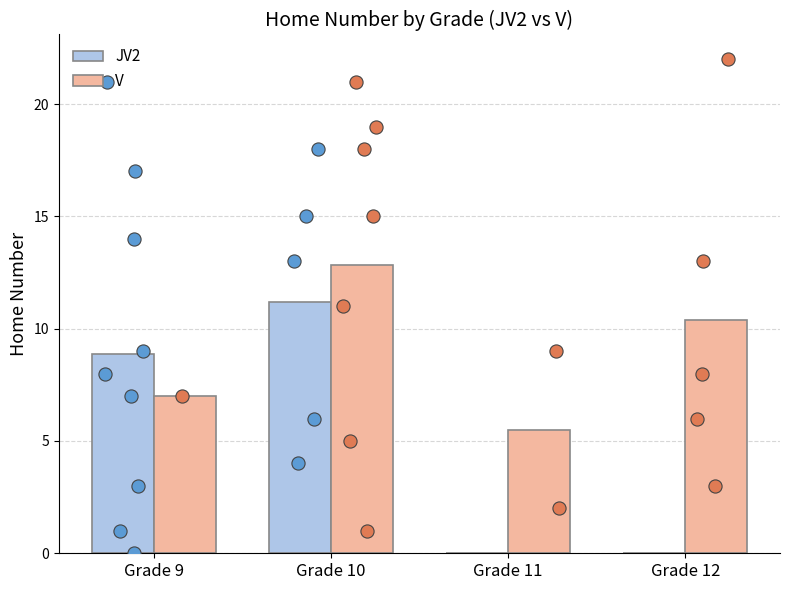

Is the value of JV2 at Grade 11 greater than the value of V at Grade 12?

No